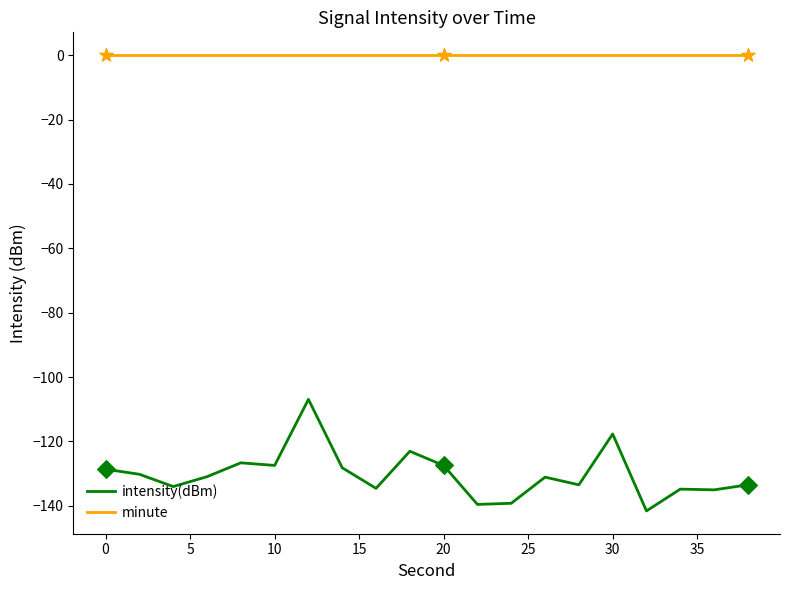

What are all the series names shown in the legend?

intensity(dBm), minute